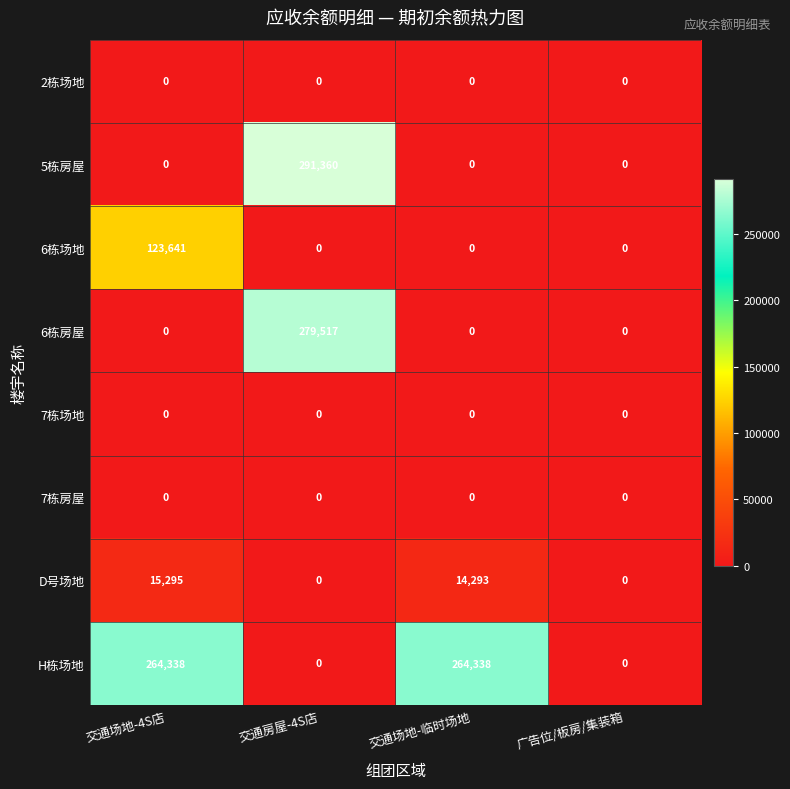

True or false: 7栋房屋 has a value of 0 at 交通场地-临时场地.

True